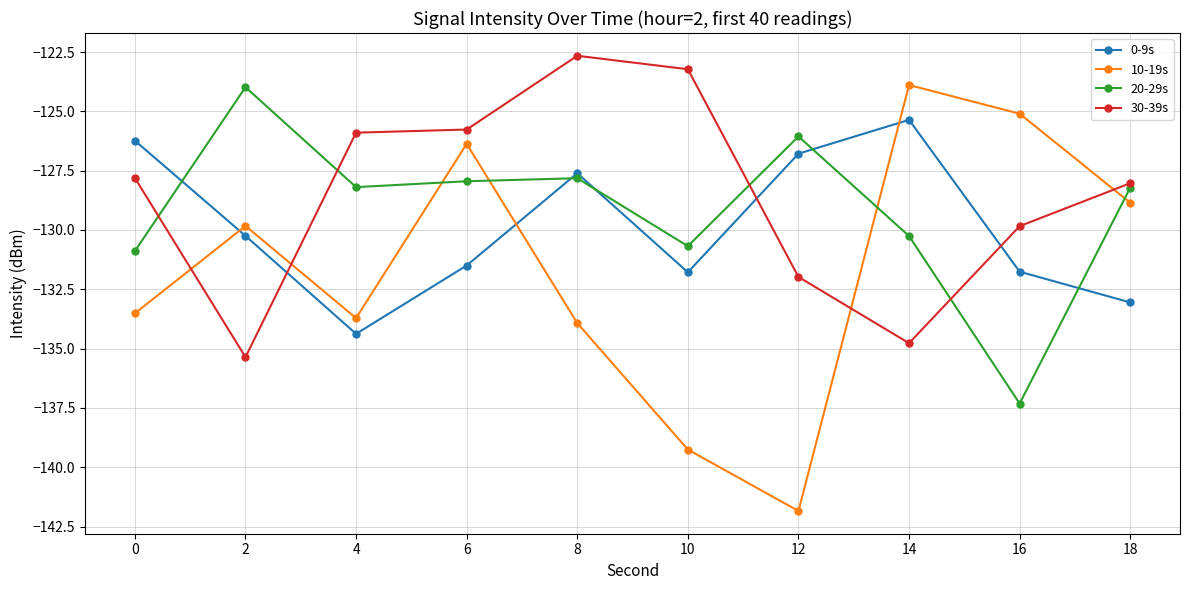

At which label does 10-19s reach its minimum?

12